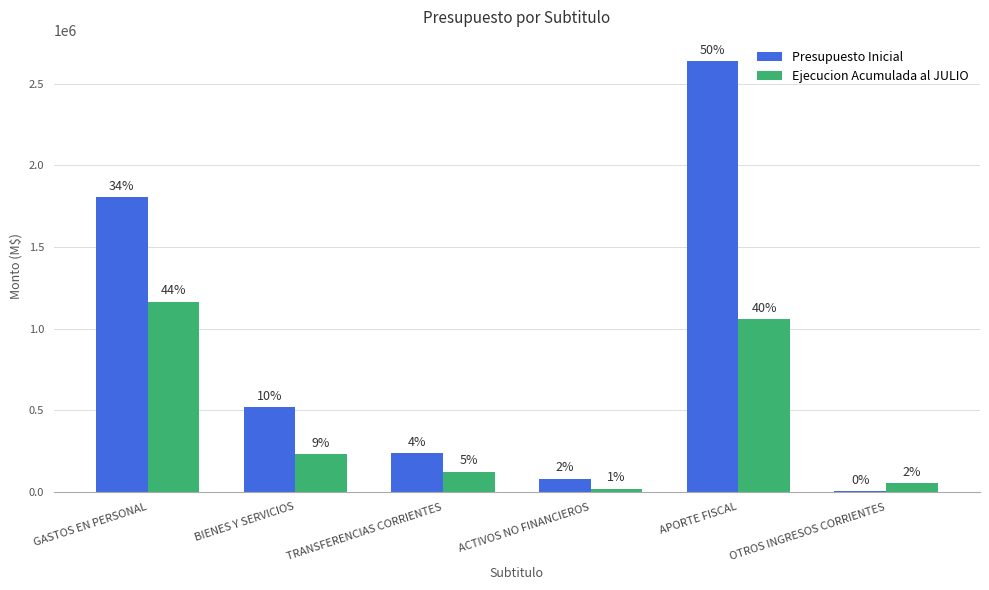

What position from the left is APORTE FISCAL?

5